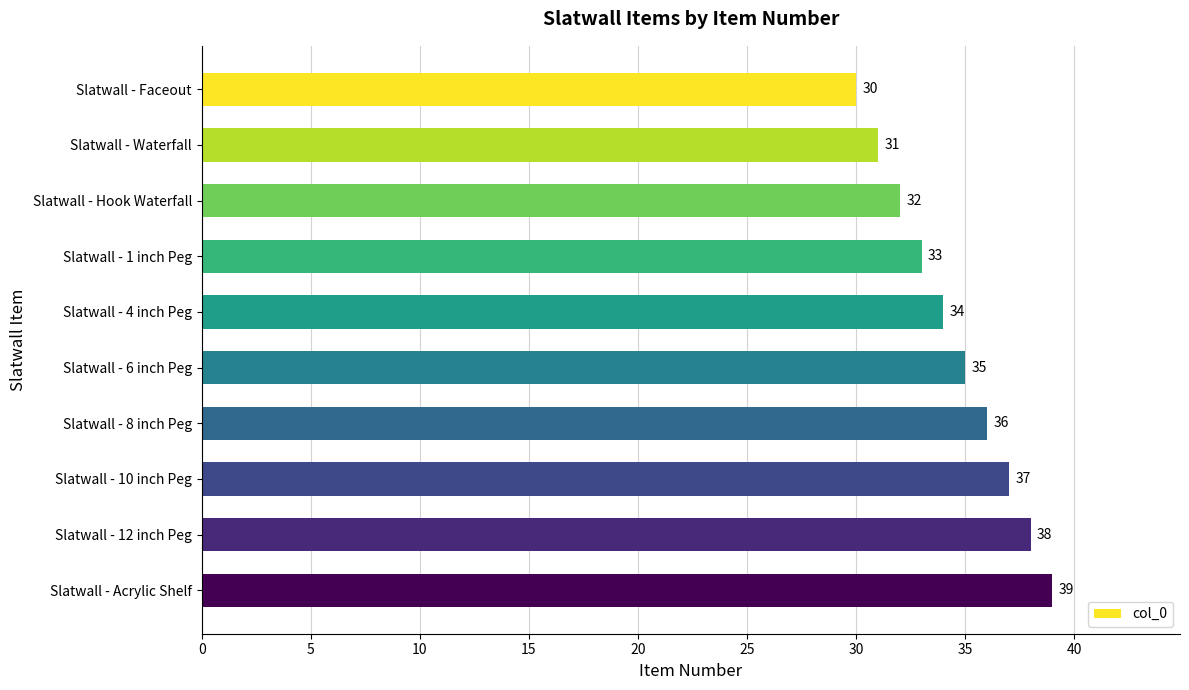

Are the bars grouped side by side (vs. stacked)?

No